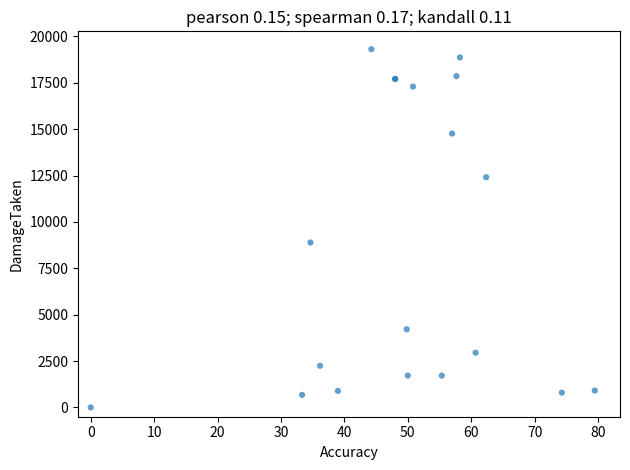

What Y value in the scatter plot is closest to 9652?

8888